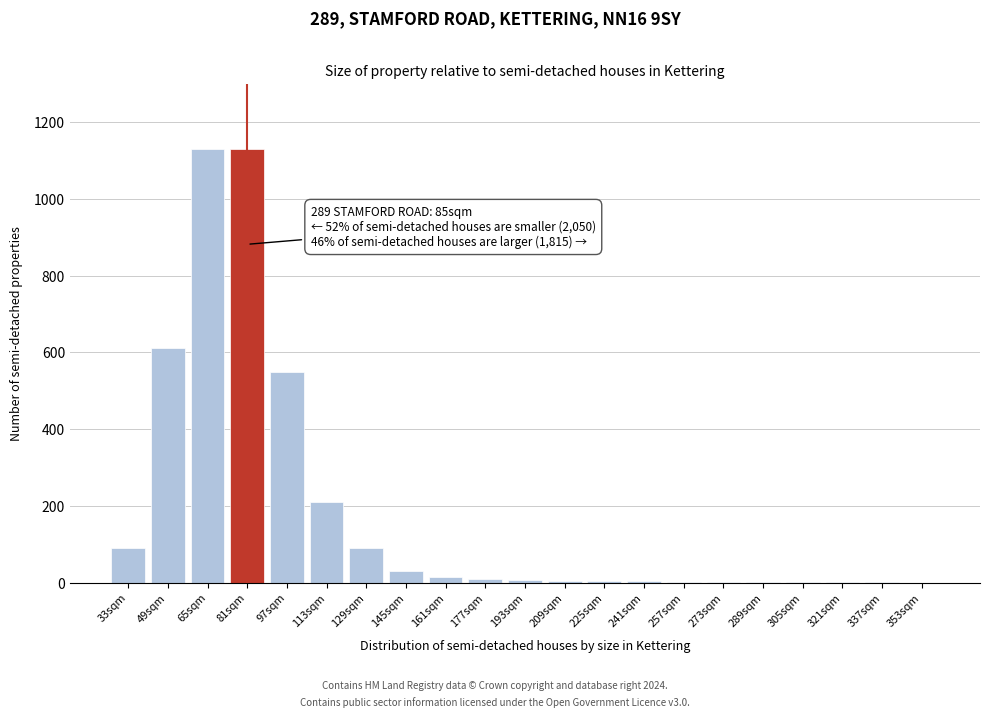

What is the sum of all values?

3893